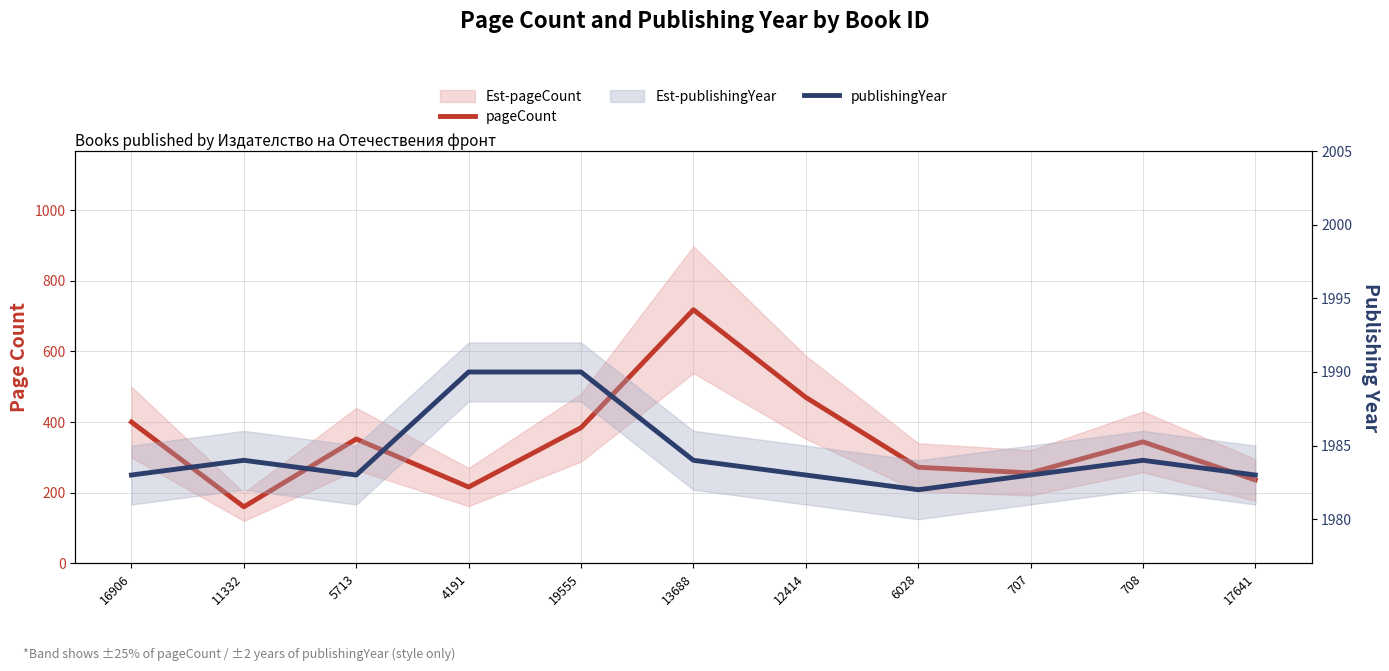

True or false: pageCount has a value of 1023 at 13688.

False